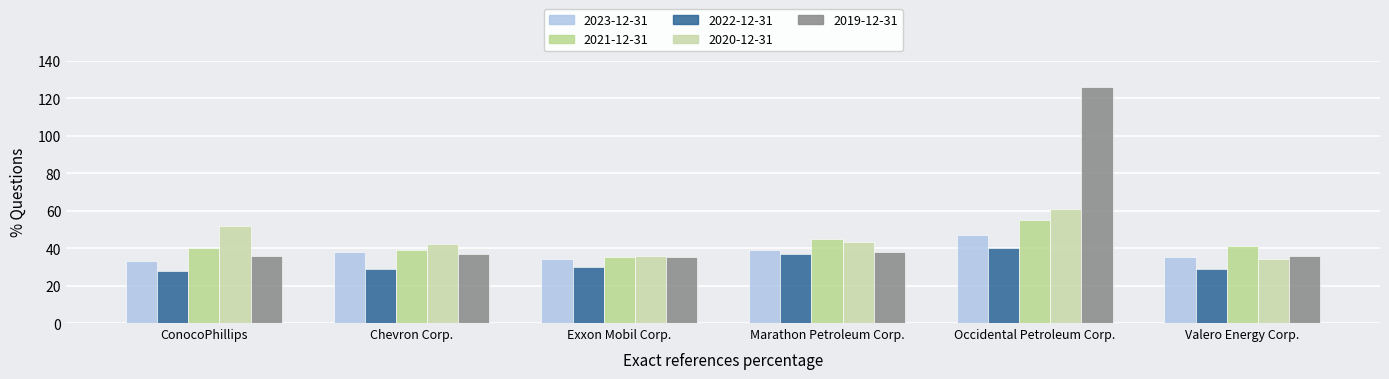

At which label does 2020-12-31 reach its minimum?

Valero Energy Corp.